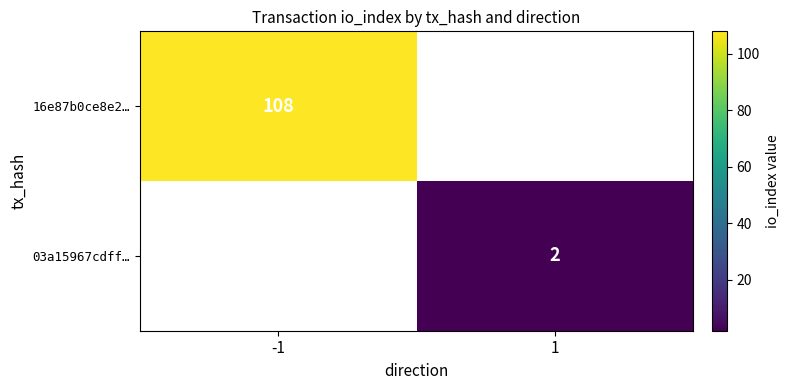

Is the value of 03a15967cdff… at 1 greater than the value of 16e87b0ce8e2… at -1?

No